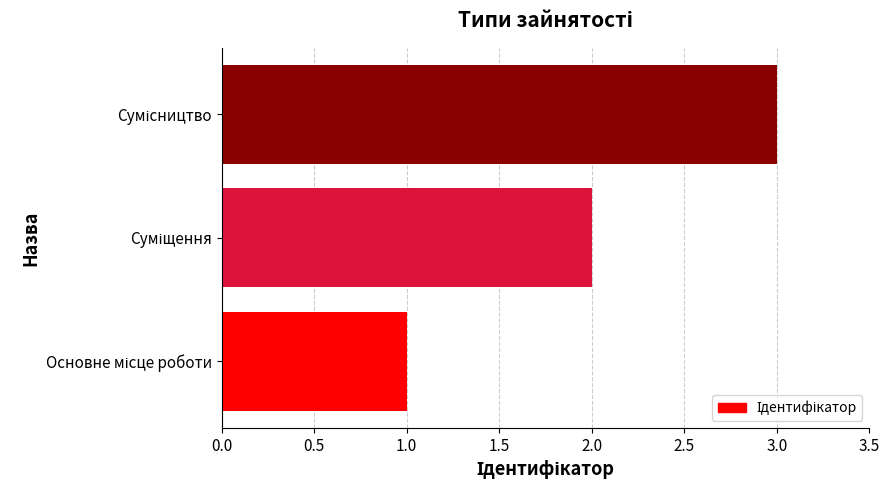

What is the greatest value displayed?

3